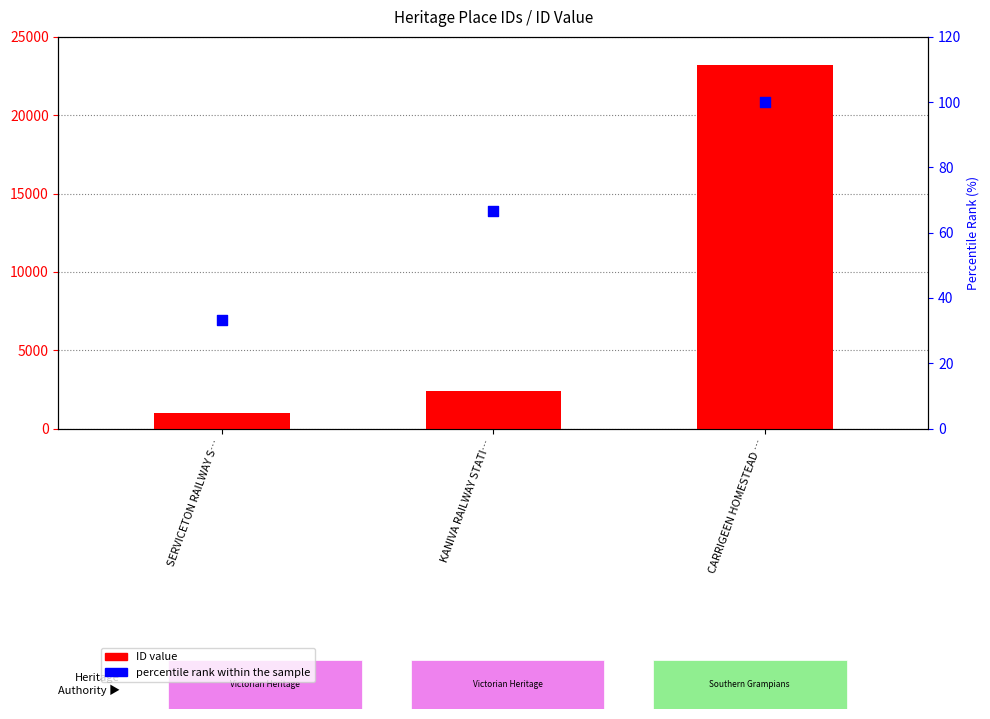

Which series has the largest total across all categories?

ID value